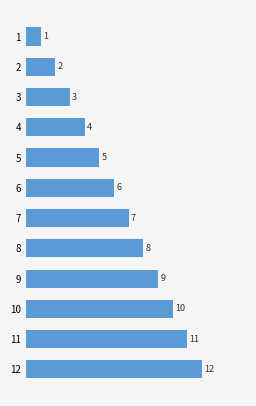

True or false: the data shows 3 at 10.

False